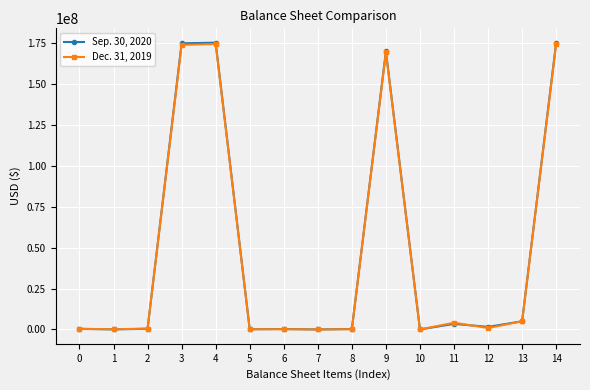

Which series has the widest spread of values?

Sep. 30, 2020